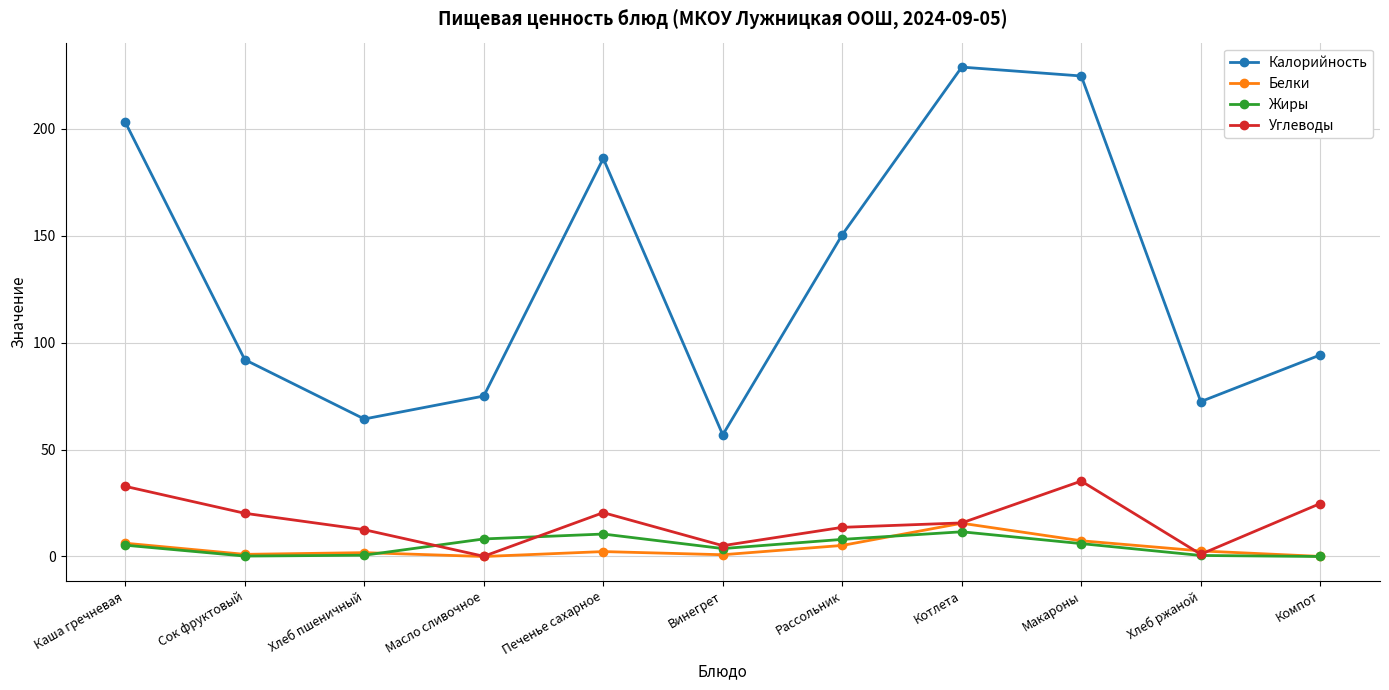

Which category has the highest value in the Белки series?

Котлета